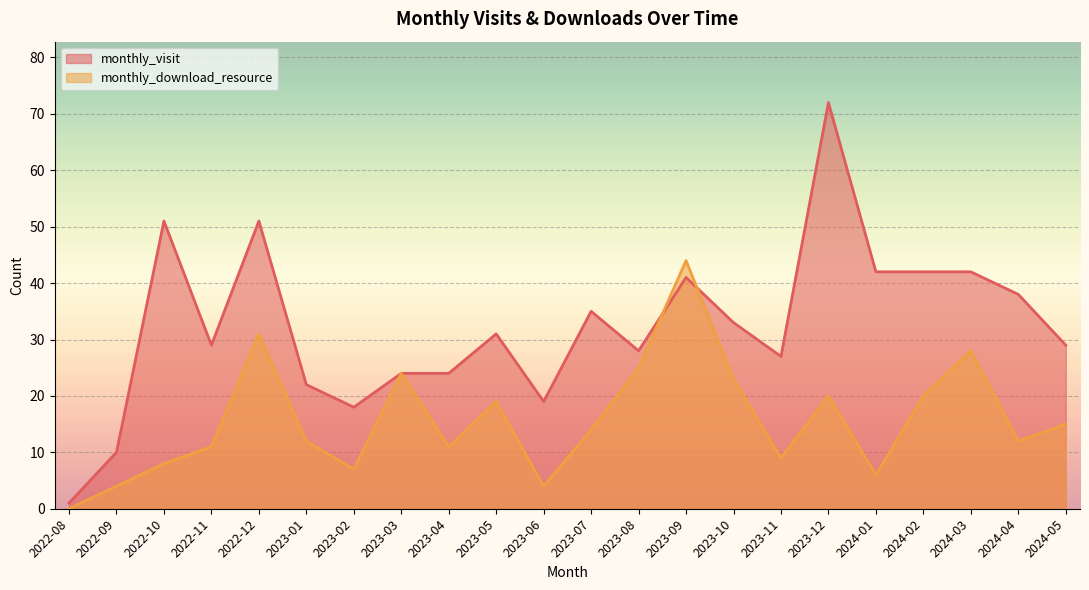

Is it true that monthly_visit equals 24 at 2023-03?

True